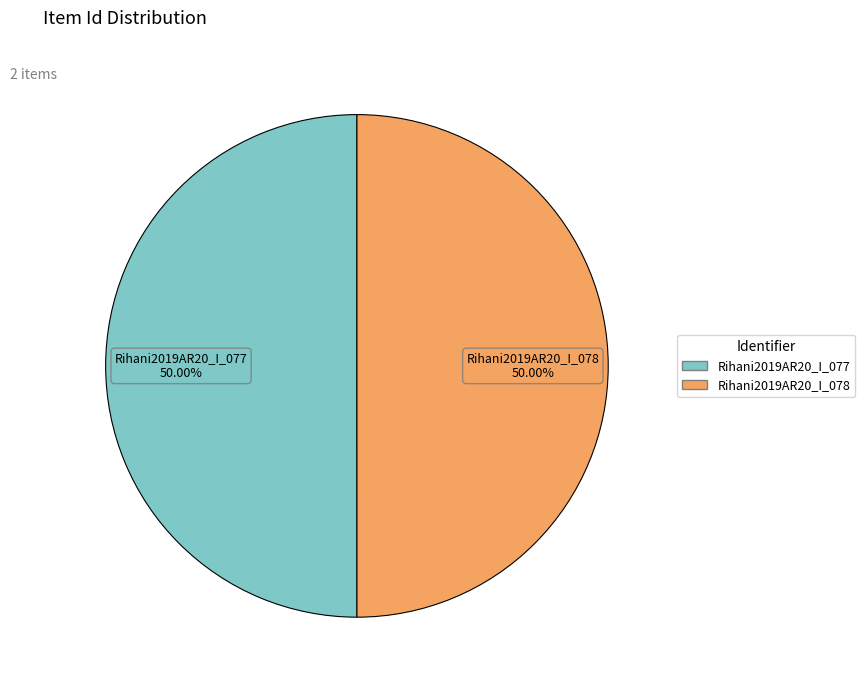

What is the ratio of the value at Rihani2019AR20_I_078 to the value at Rihani2019AR20_I_077?

1.0